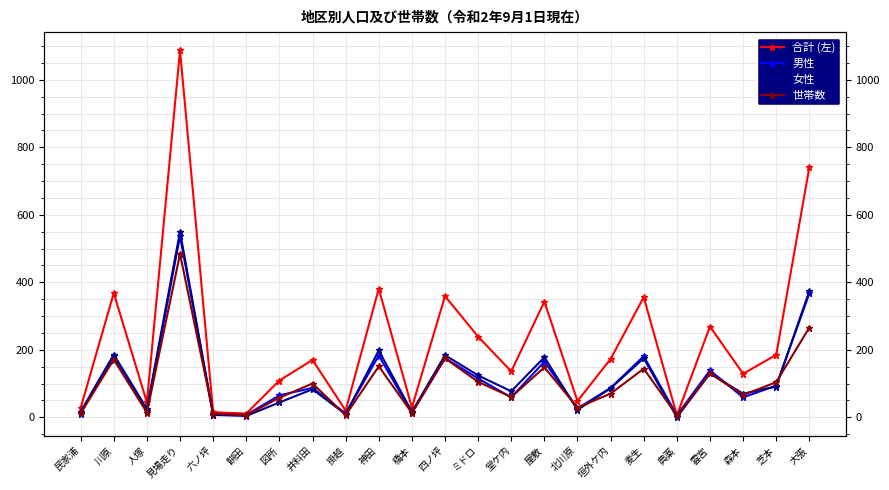

What is the label of the 8th point from the left?

井料田